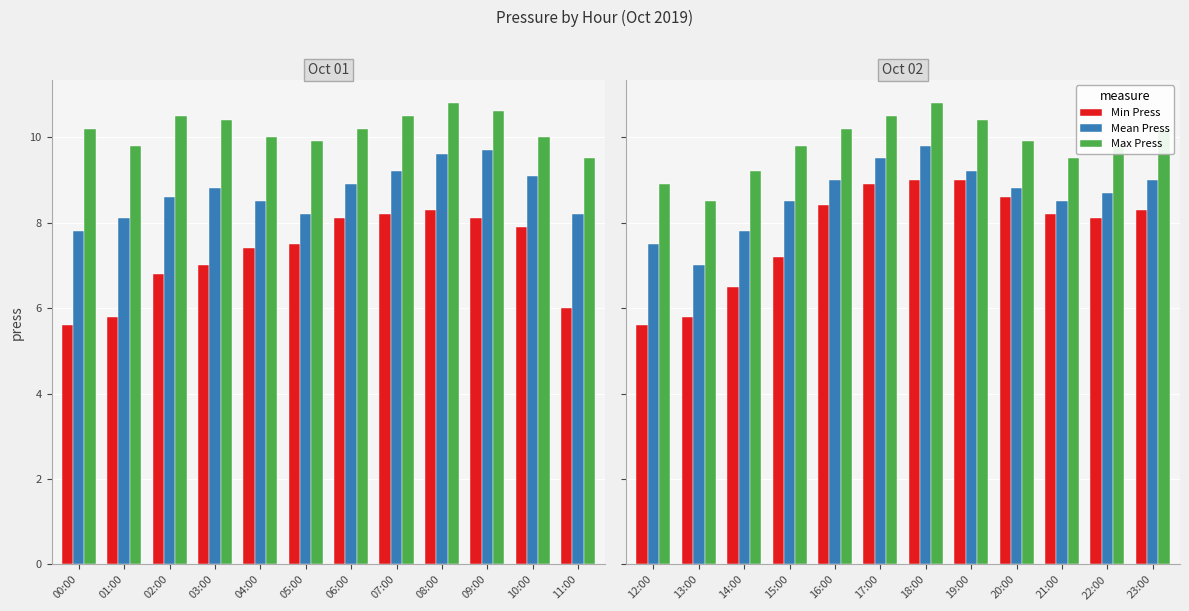

How many data points does each series have?

12